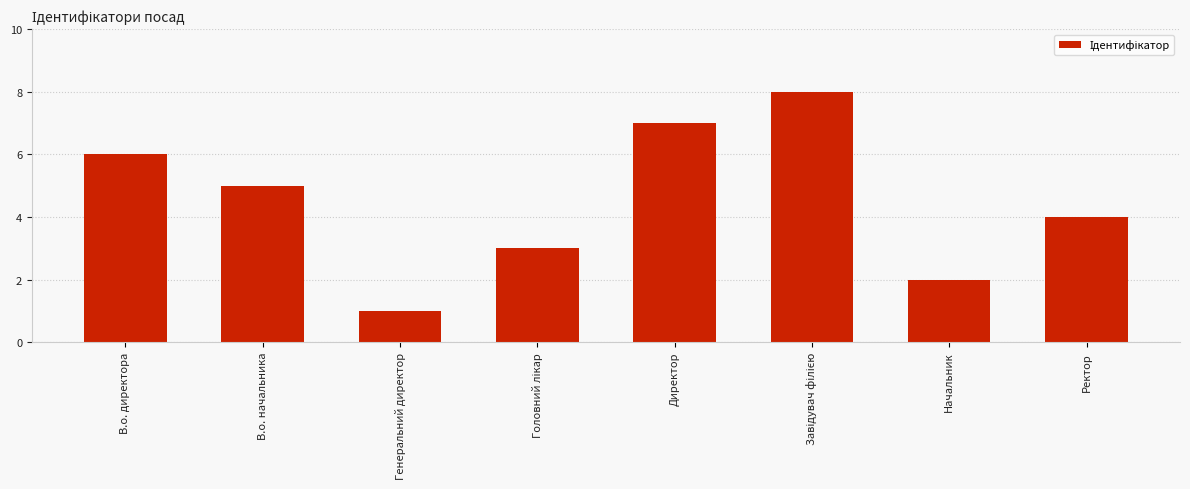

What is the minimum value shown in the chart?

1